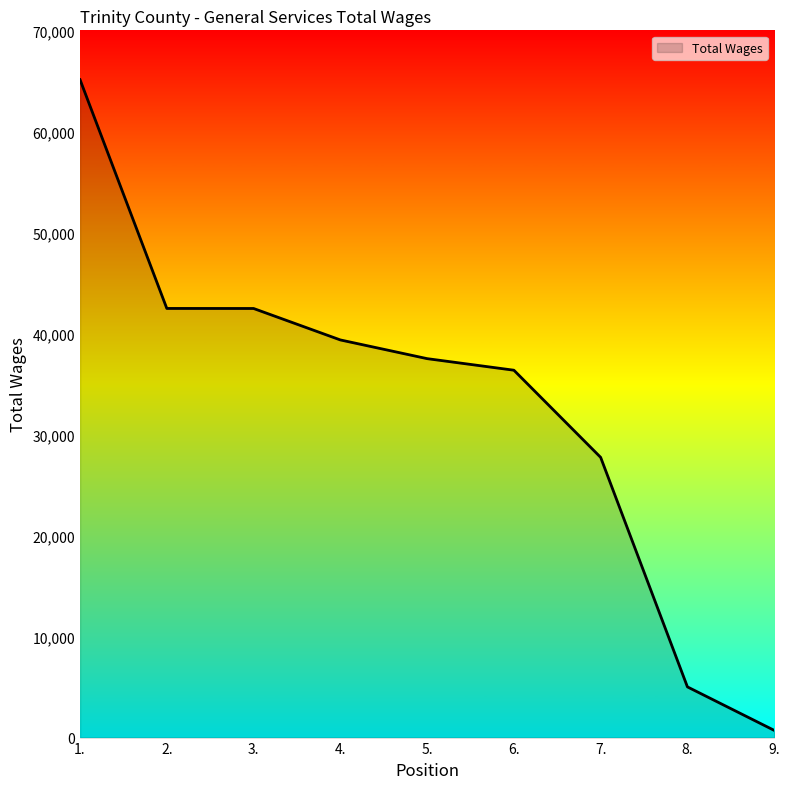

What is the difference between the maximum and minimum values?

64398